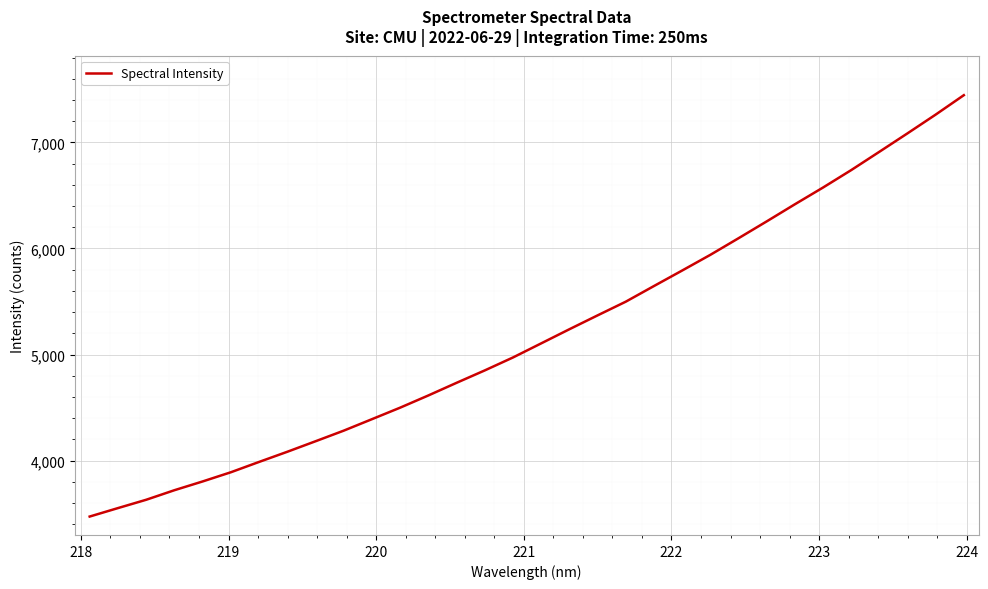

Count the number of categories in the chart.

32